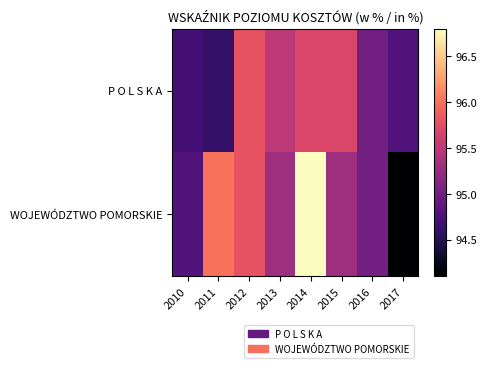

Between 2013 and 2010, which is larger?

2013